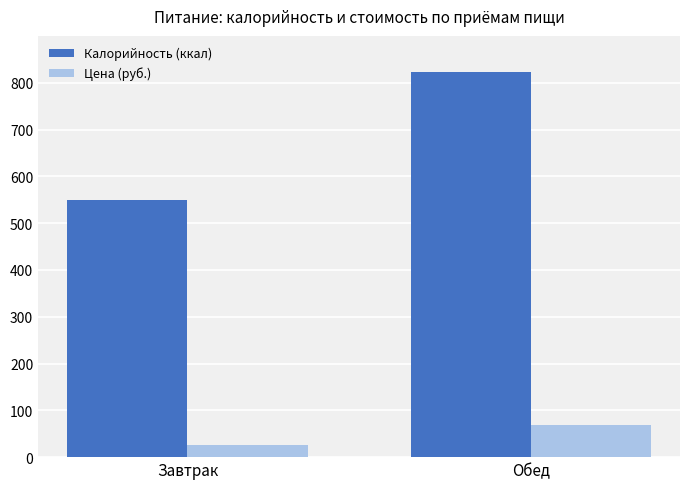

The Цена (руб.) series shows 104.0 at Обед. True or false?

False